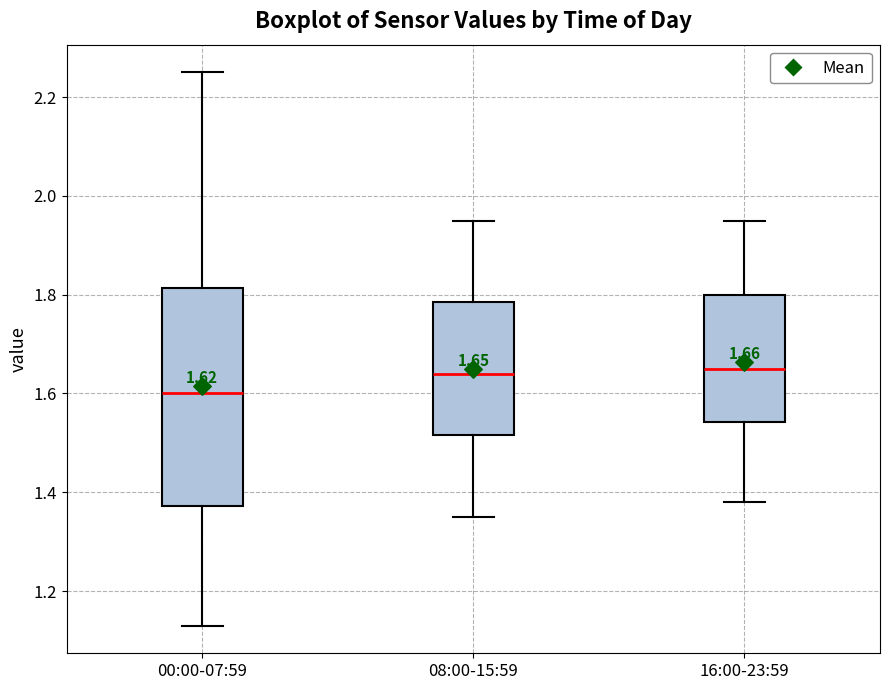

Comparing the boxes themselves (not the whiskers), which one is the tallest?

00:00-07:59